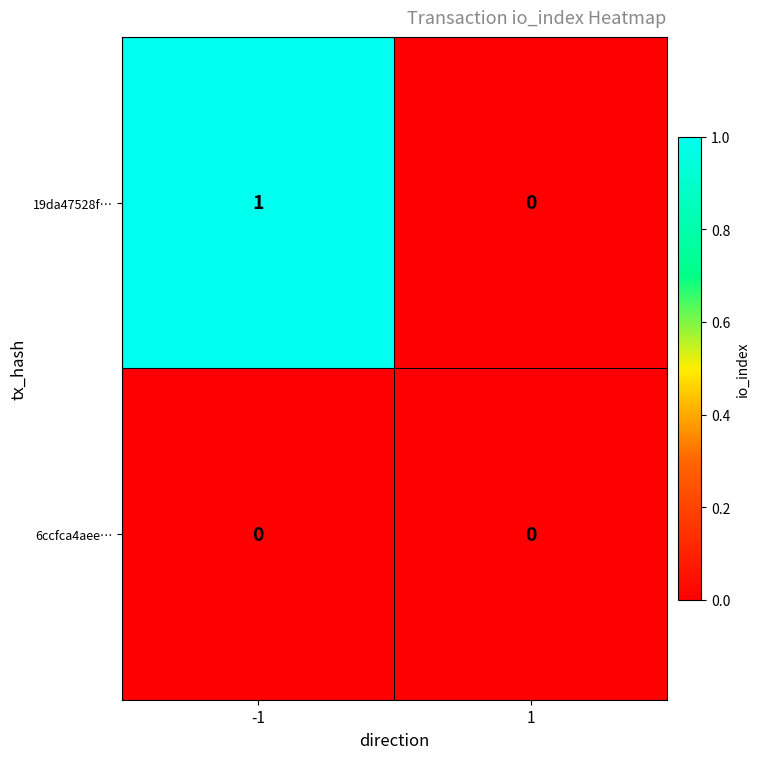

List the series in order of their peak value, highest first.

19da47528f…, 6ccfca4aee…